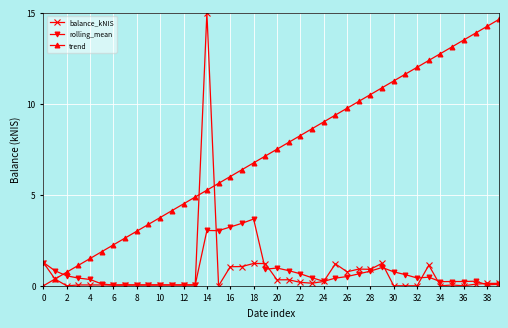

What is the difference between the maximum and minimum values in the balance_kNIS series?

15.0